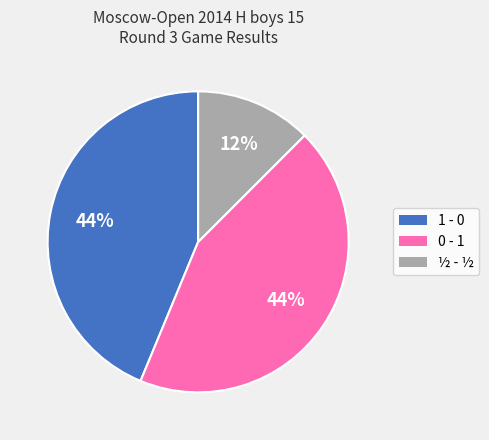

To the nearest percent, what percentage of the pie is 1 - 0?

44%